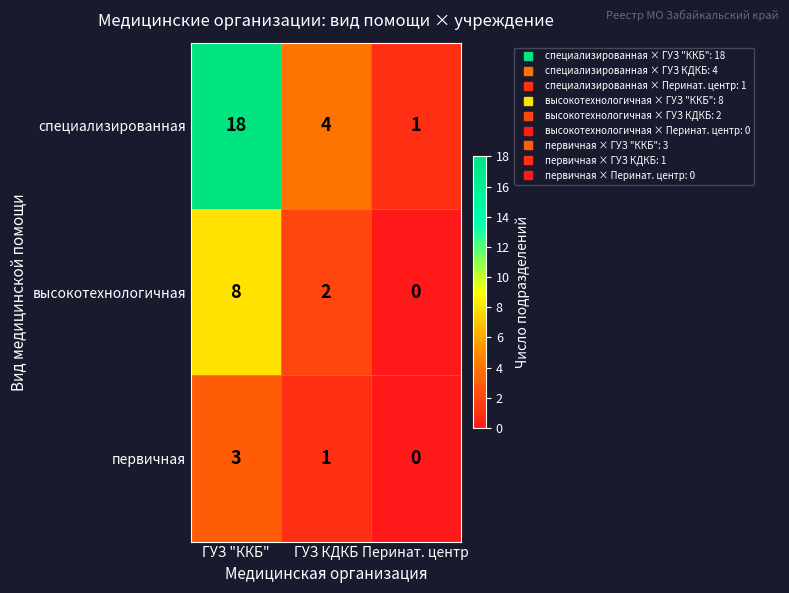

What is the sum of all специализированная values?

23